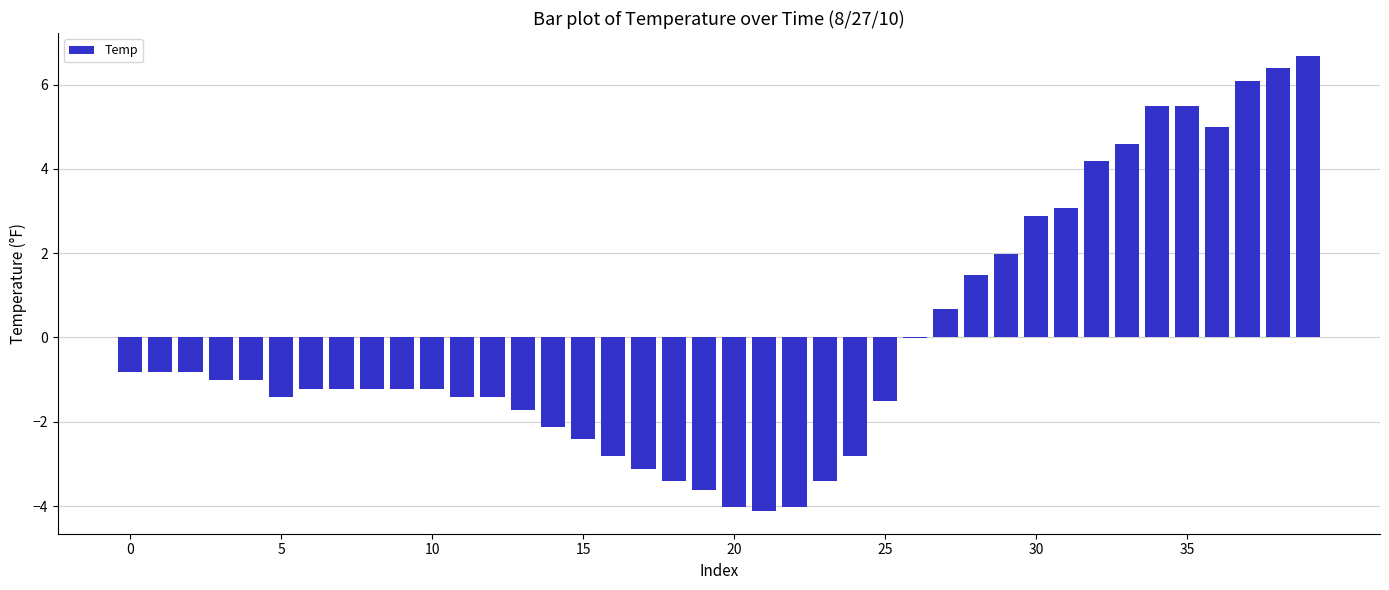

What is the greatest value displayed?

6.7